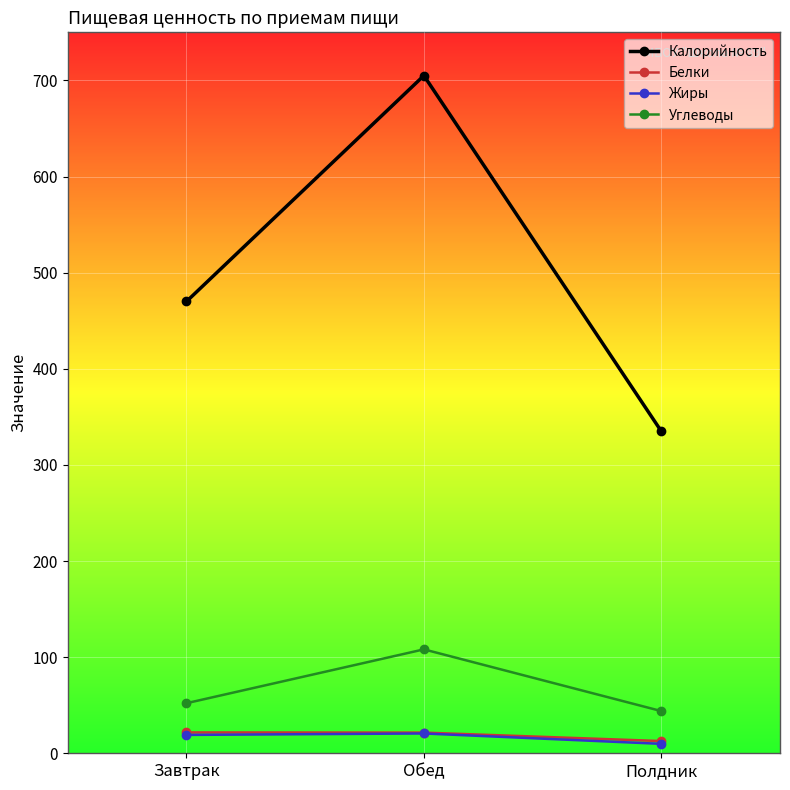

Where is Калорийность nearest to the value 520?

Завтрак